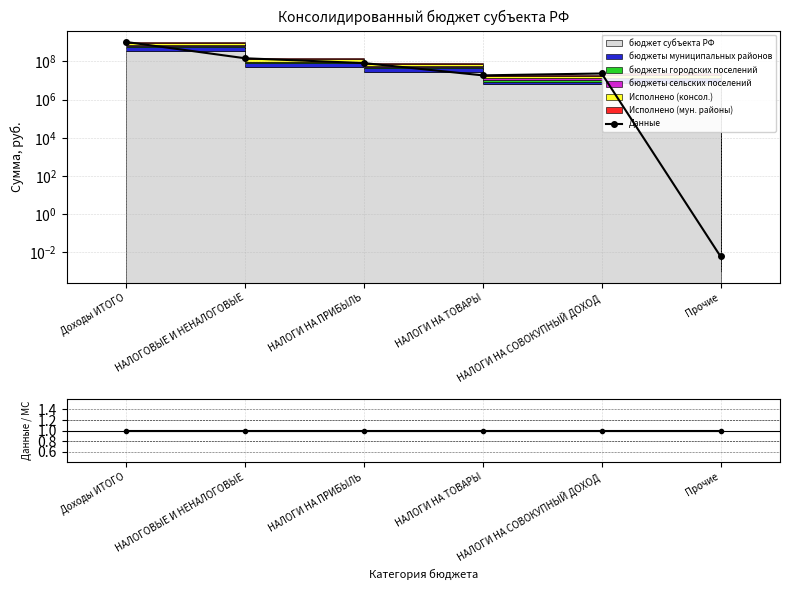

What is the difference between the maximum and minimum values?

1050718245.5